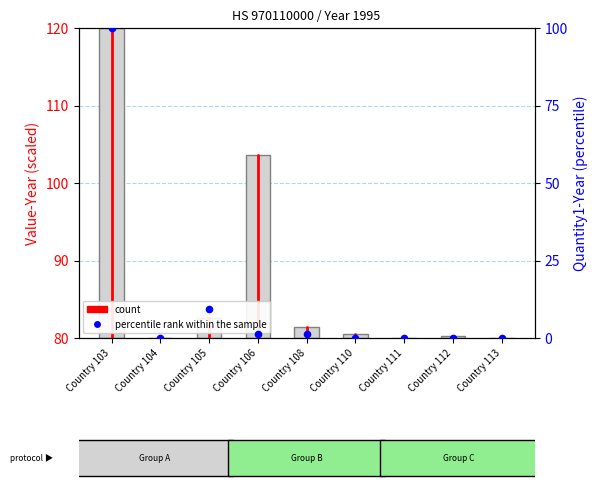

Which has a higher value, Country 111 or Country 113?

Country 111